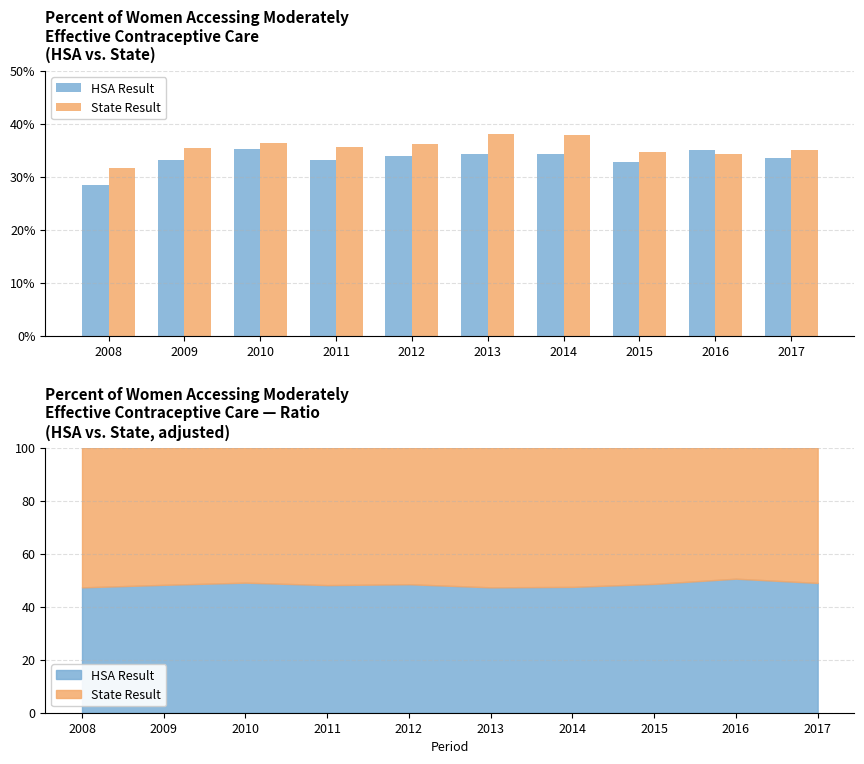

List the series in order of their overall mean, lowest first.

HSA Result, State Result